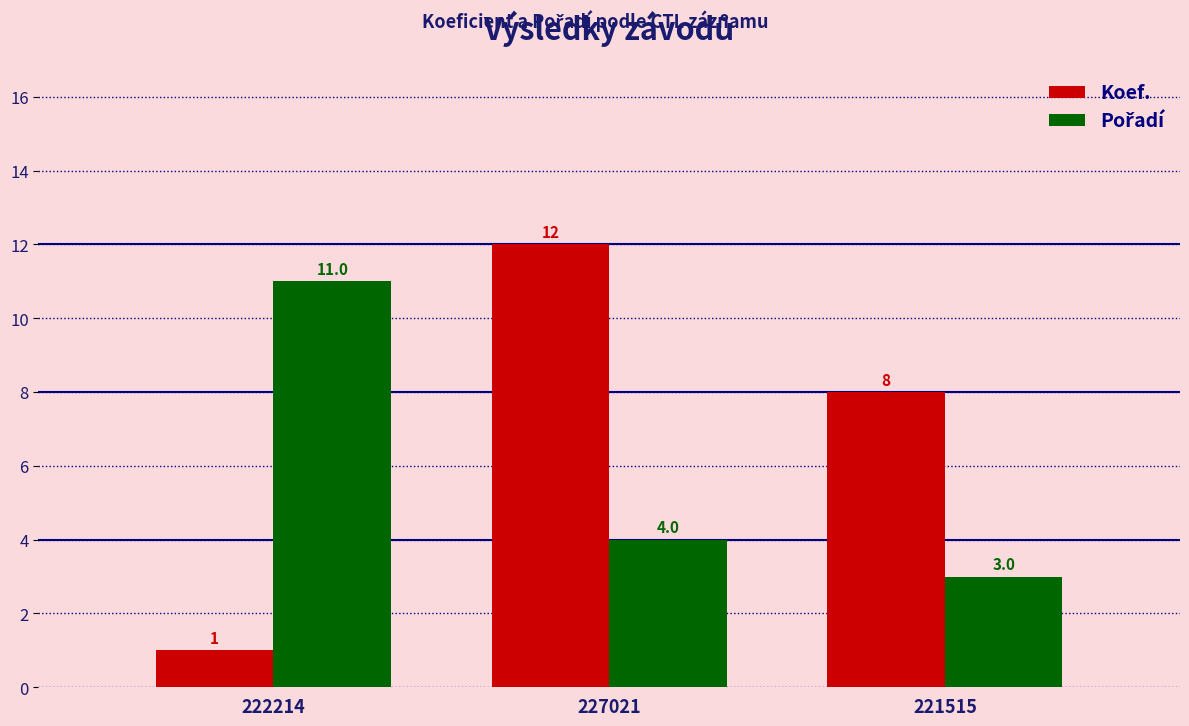

The Koef. series shows 21 at 227021. True or false?

False